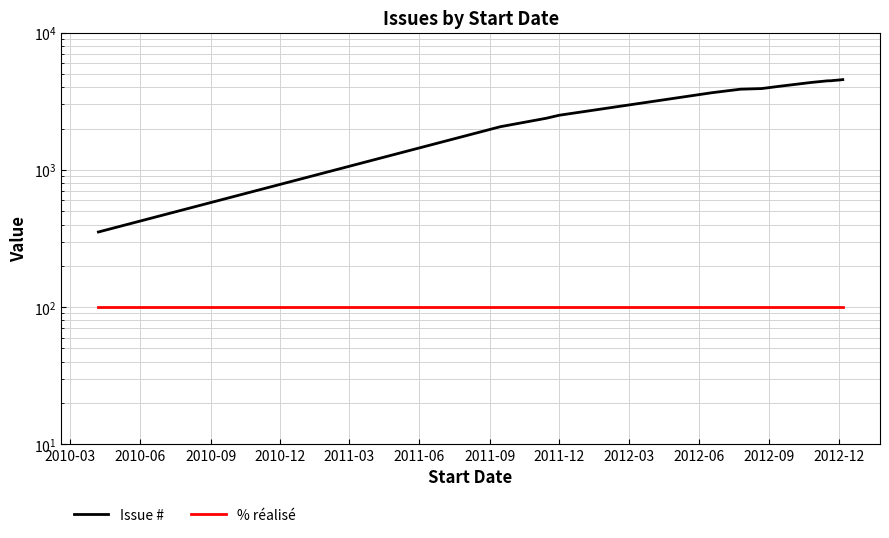

What position from the left is 2010-09?

3